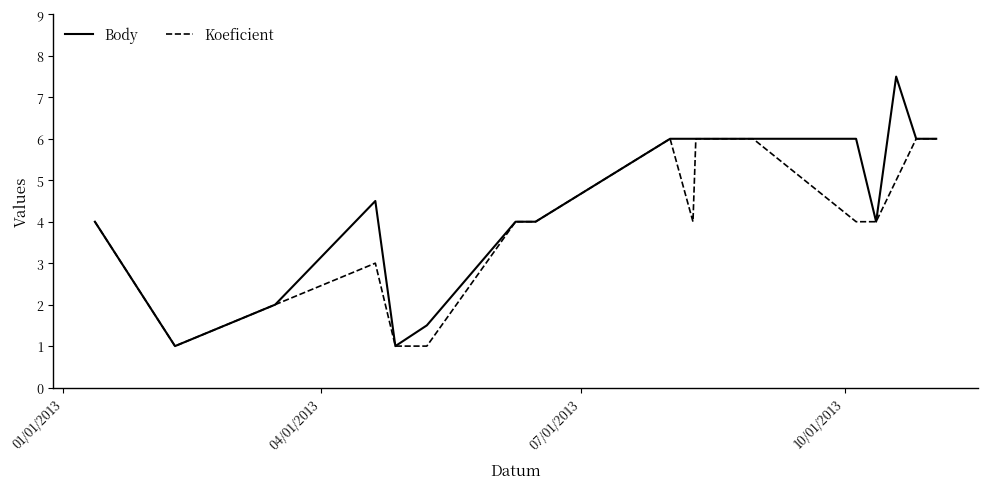

What is the lowest value of the Body series?

1.0